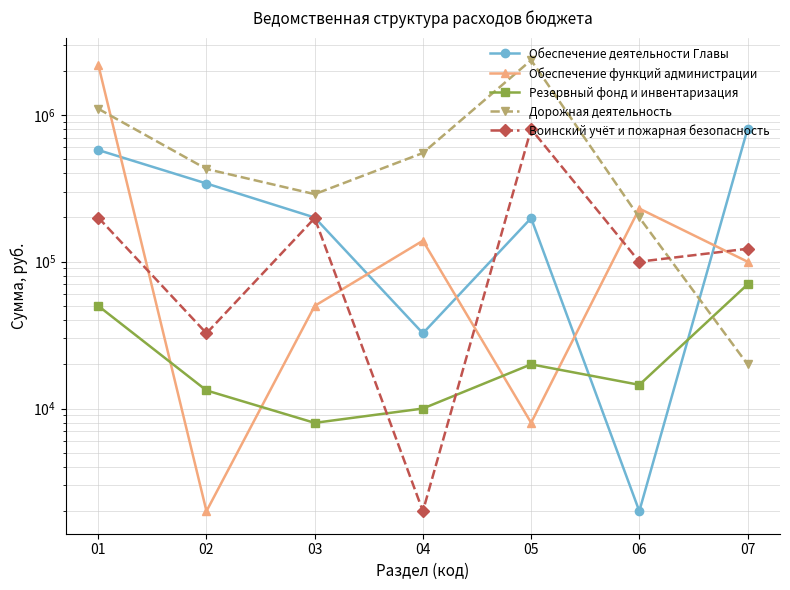

How many times do Воинский учёт и пожарная безопасность and Обеспечение функций администрации cross each other?

5